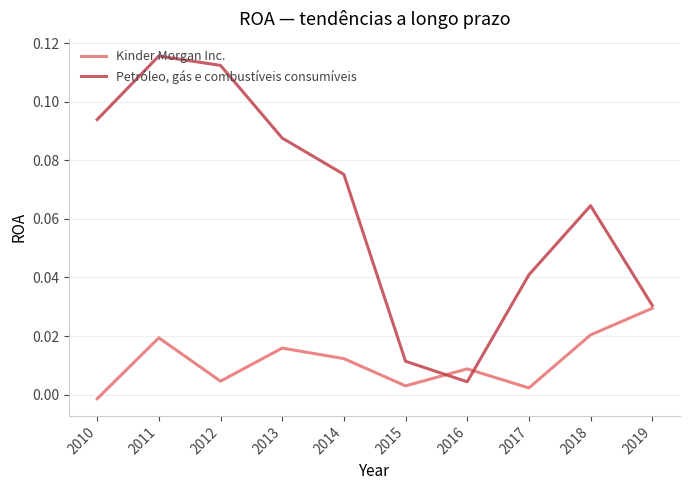

What are all the series names shown in the legend?

Kinder Morgan Inc., Petróleo, gás e combustíveis consumíveis